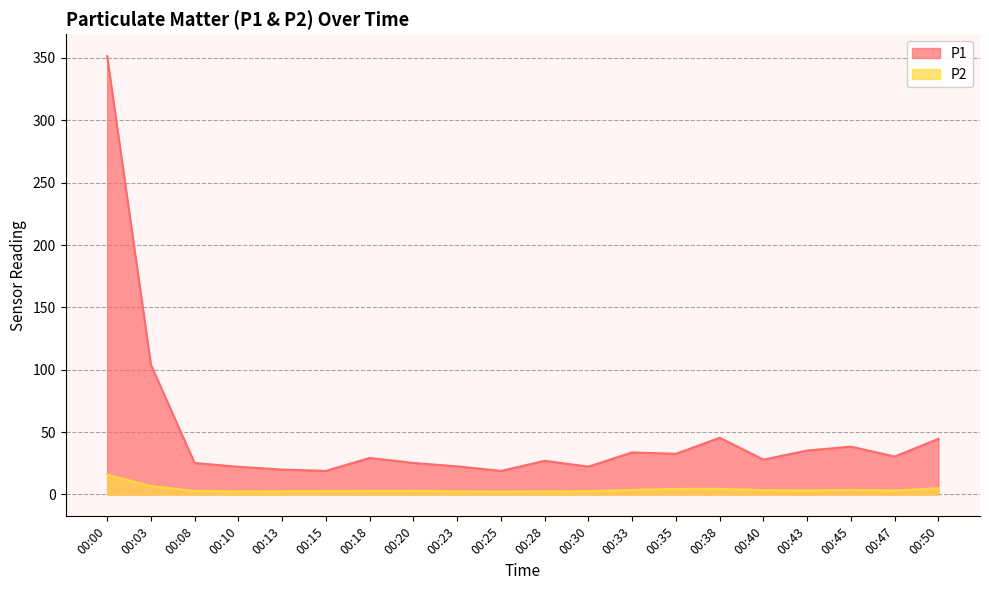

Reading left to right, what are all the values shown in this chart?

P1: 00:00=351.5	00:03=104.1	00:08=25.2	00:10=22.1	00:13=19.9	00:15=18.9	00:18=29.2	00:20=25.2	00:23=22.5	00:25=18.9	00:28=26.9	00:30=22.3	00:33=33.7	00:35=32.6	00:38=45.5	00:40=27.9	00:43=35.2	00:45=38.4	00:47=30.4	00:50=44.6
P2: 00:00=15.8	00:03=6.7	00:08=2.8	00:10=2.5	00:13=2.5	00:15=2.6	00:18=2.7	00:20=2.9	00:23=2.4	00:25=2.3	00:28=2.4	00:30=2.6	00:33=3.6	00:35=4.4	00:38=4.5	00:40=3.4	00:43=3.2	00:45=3.6	00:47=3.2	00:50=4.9